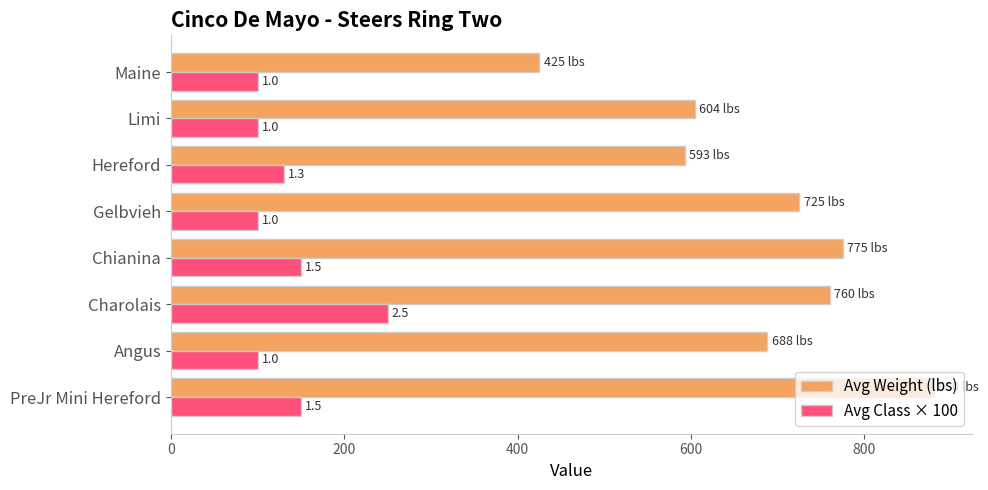

What position from the right is Chianina?

5